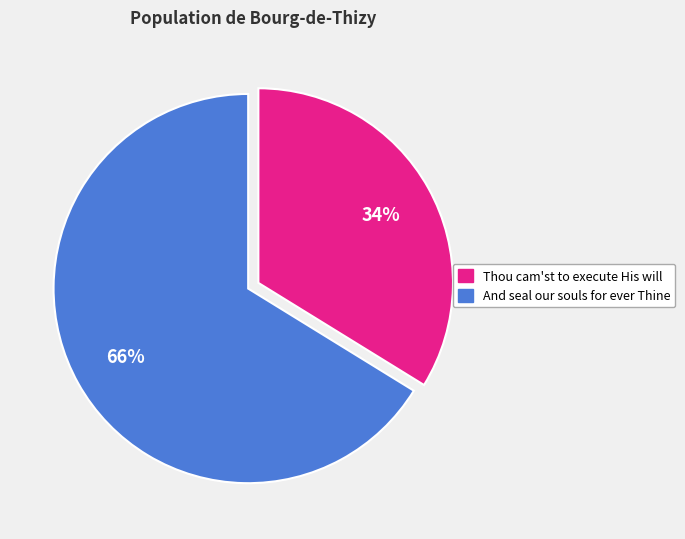

To the nearest percent, what is the average slice percentage?

50%